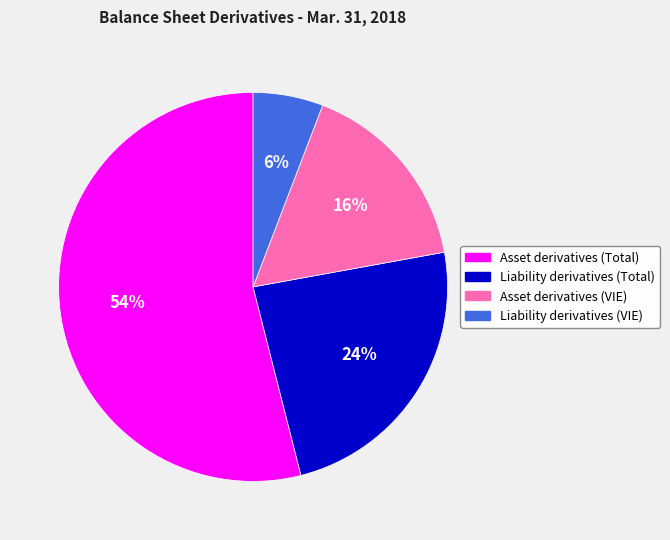

What is the majority slice?

Asset derivatives (Total)